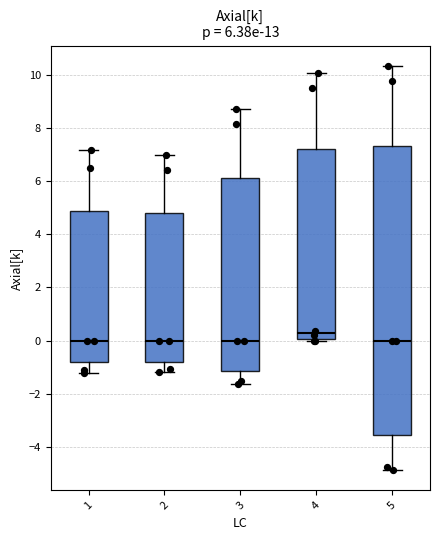

Which box is the tallest, from its lower edge to its upper edge?

5